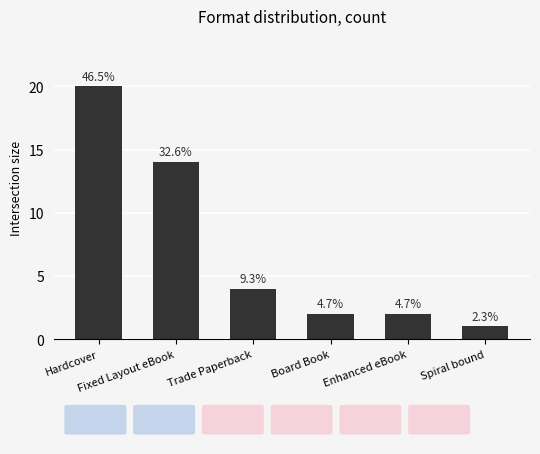

Approximately how many times larger is the value at Trade Paperback compared to Fixed Layout eBook?

0.3